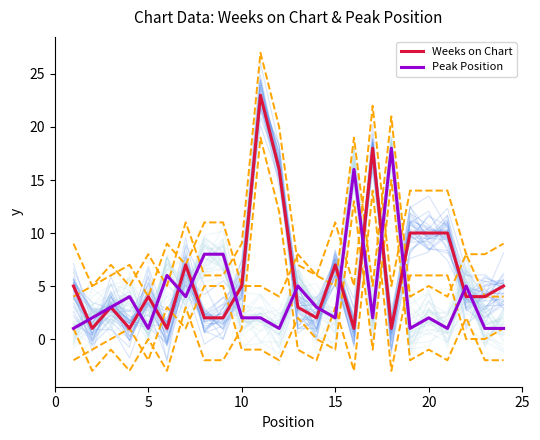

How many data points in Weeks on Chart are above 4?

11